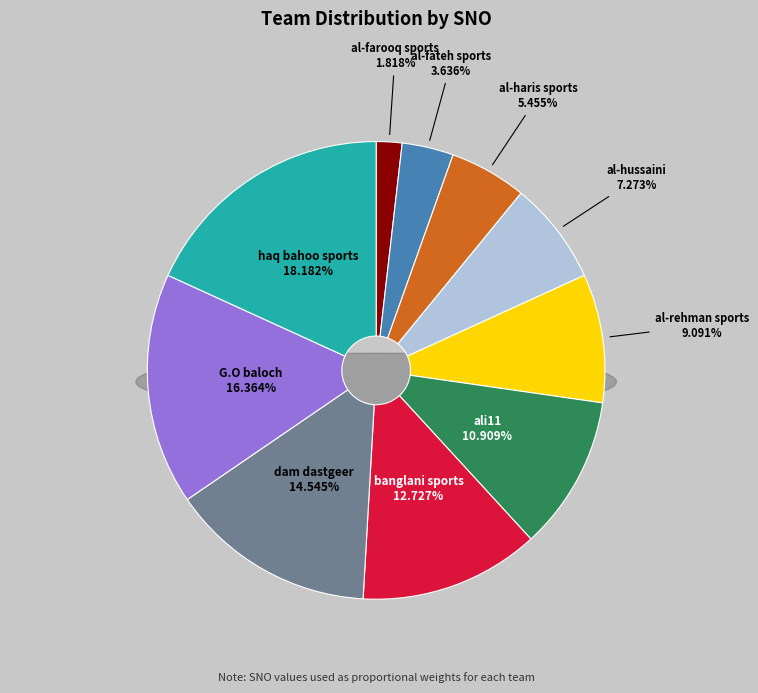

Which slice is the smallest?

al-farooq sports